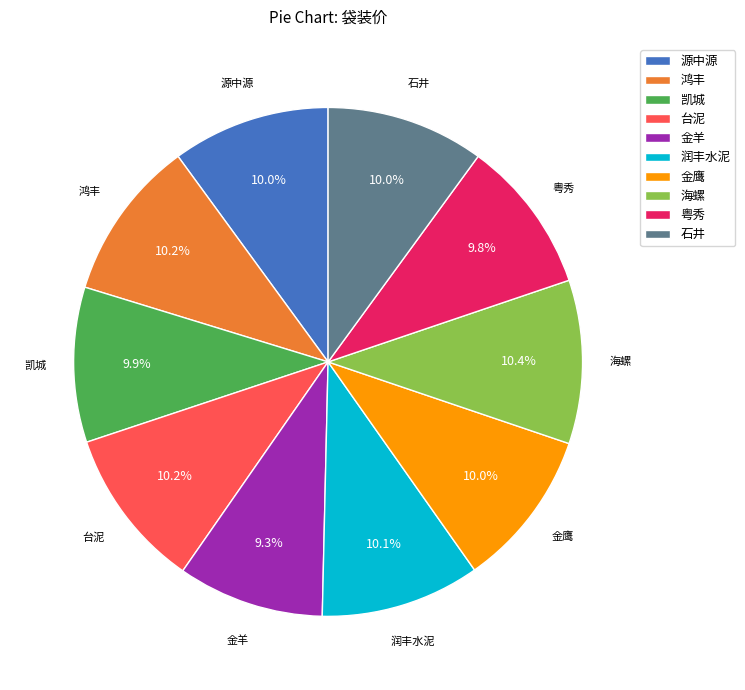

To the nearest percent, what is the combined percentage of 石井 and 源中源?

20%